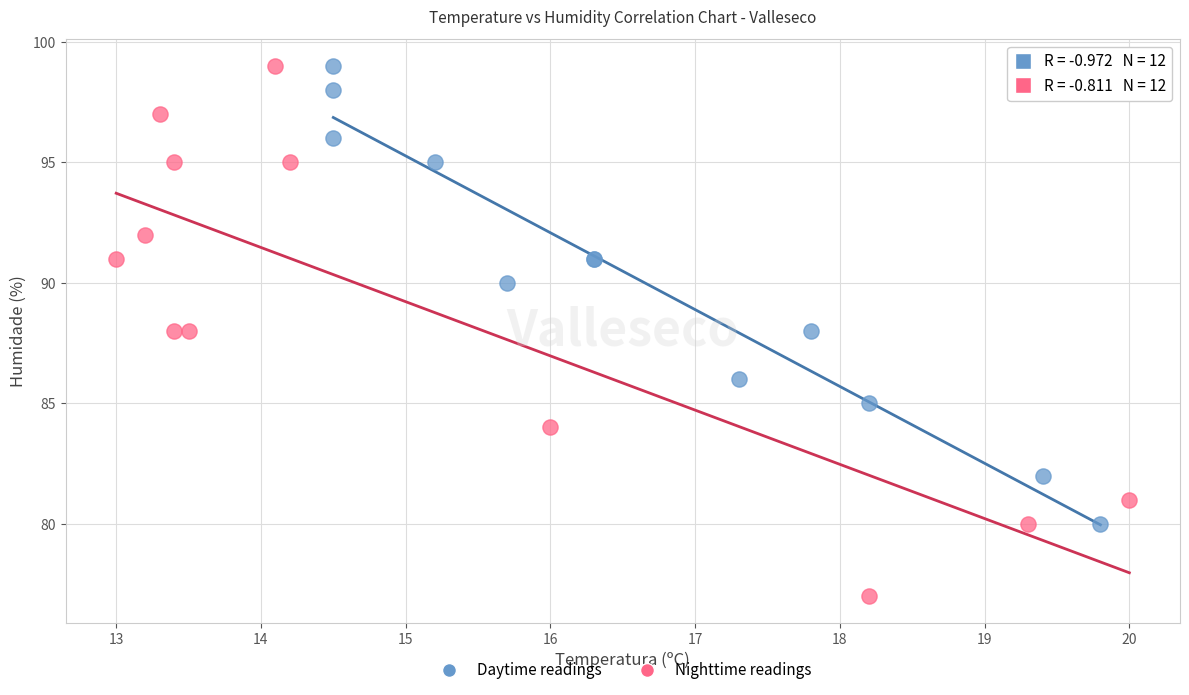

Which series reaches the minimum Y coordinate?

Nighttime readings